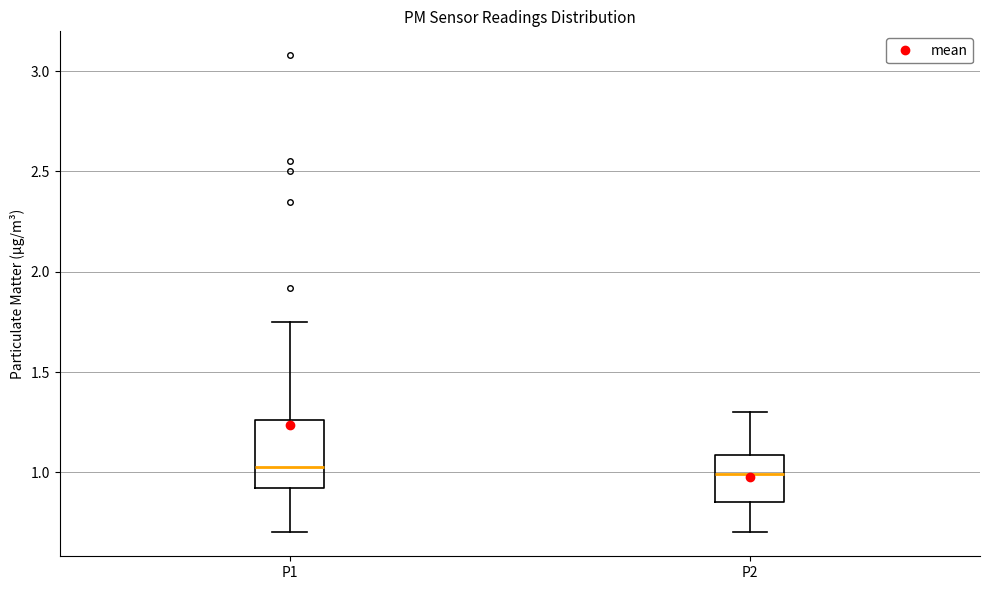

Where does the lower whisker of the box for P2 end on the y-axis? The values are not printed on the chart, so give them approximately, as read against the axis.

0.70